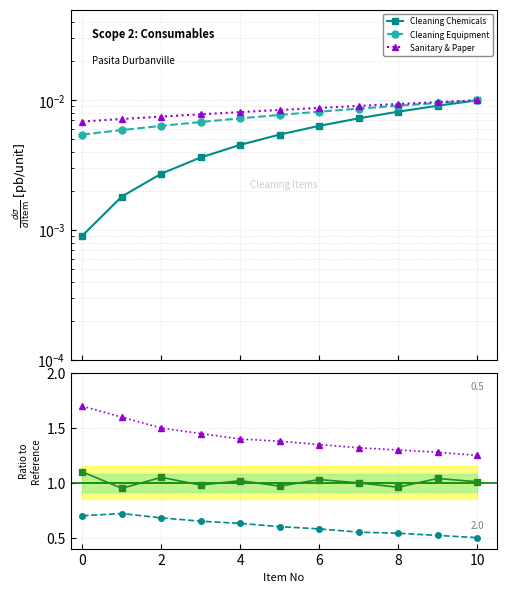

Count the number of categories in the chart.

11